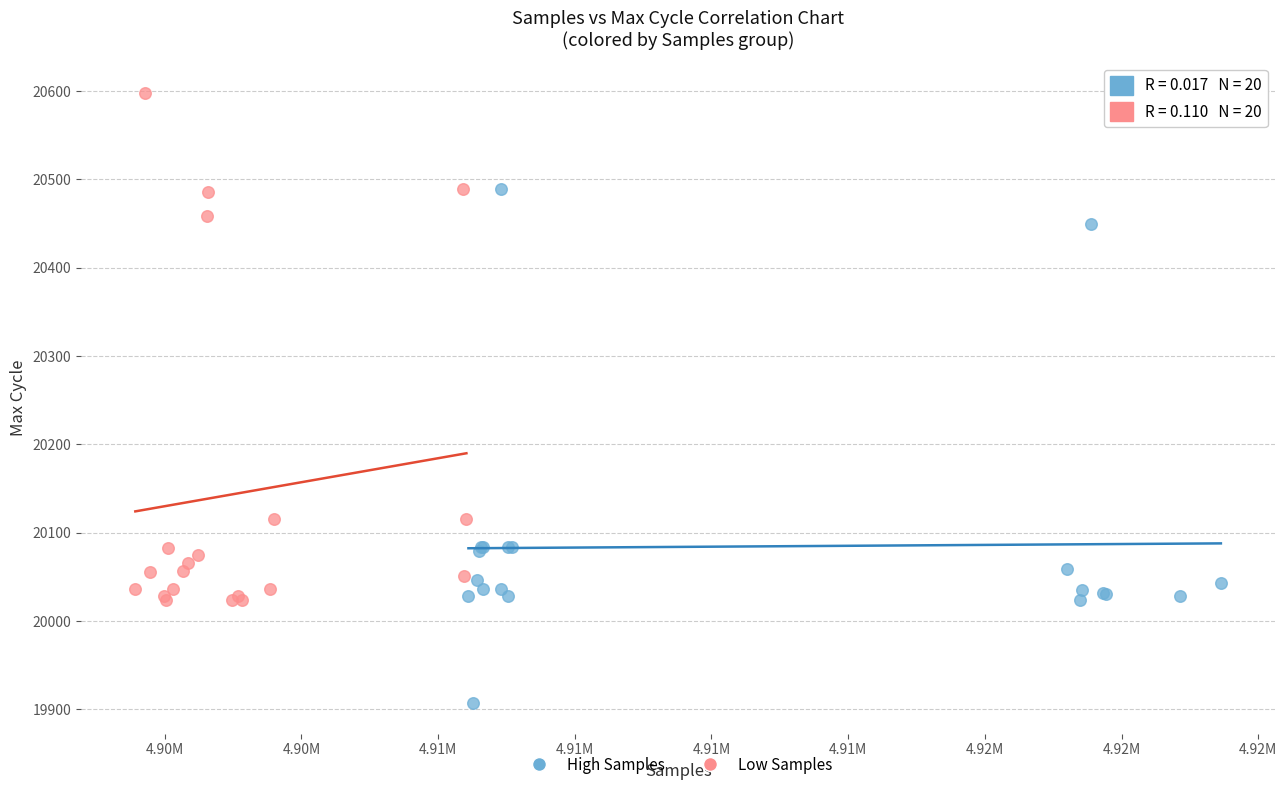

Which series reaches the maximum Y coordinate?

Low Samples